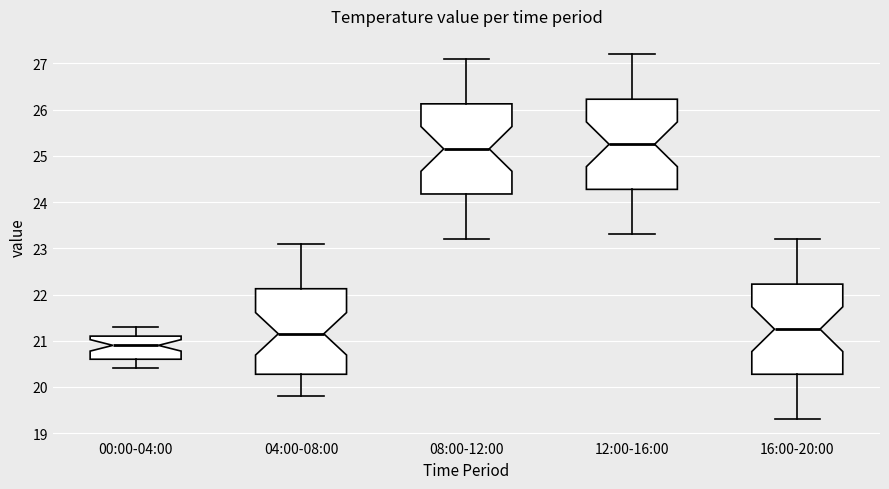

Reading left to right, transcribe this box plot: for each box, give where its median line is, the range the box spans, and where its two whiskers end, as read against the y-axis. The values are not printed on the chart, so give them approximately, as read against the axis.

00:00-04:00: median 20.9, box 20.6 to 21.1, whiskers 20.4 to 21.3
04:00-08:00: median 21.2, box 20.3 to 22.1, whiskers 19.8 to 23.1
08:00-12:00: median 25.2, box 24.2 to 26.1, whiskers 23.2 to 27.1
12:00-16:00: median 25.3, box 24.3 to 26.2, whiskers 23.3 to 27.2
16:00-20:00: median 21.3, box 20.3 to 22.2, whiskers 19.3 to 23.2